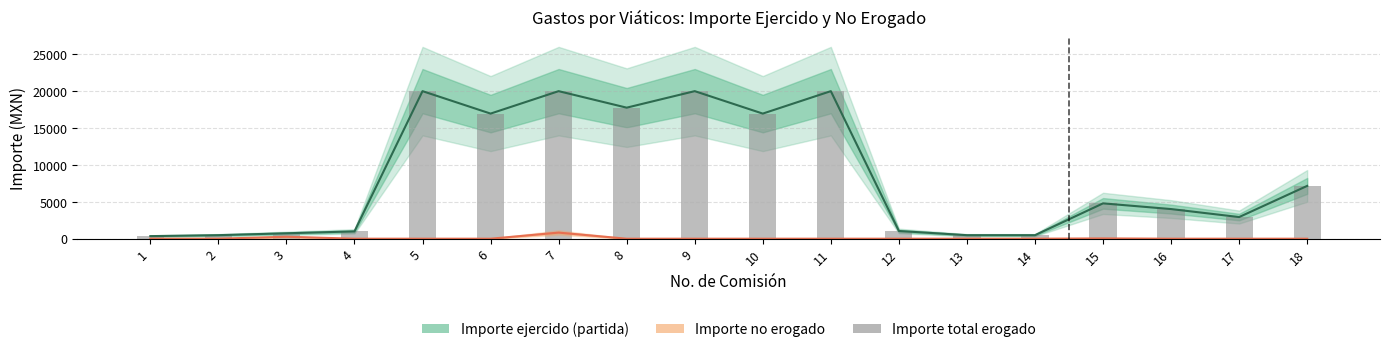

How many distinct data groups are displayed?

3